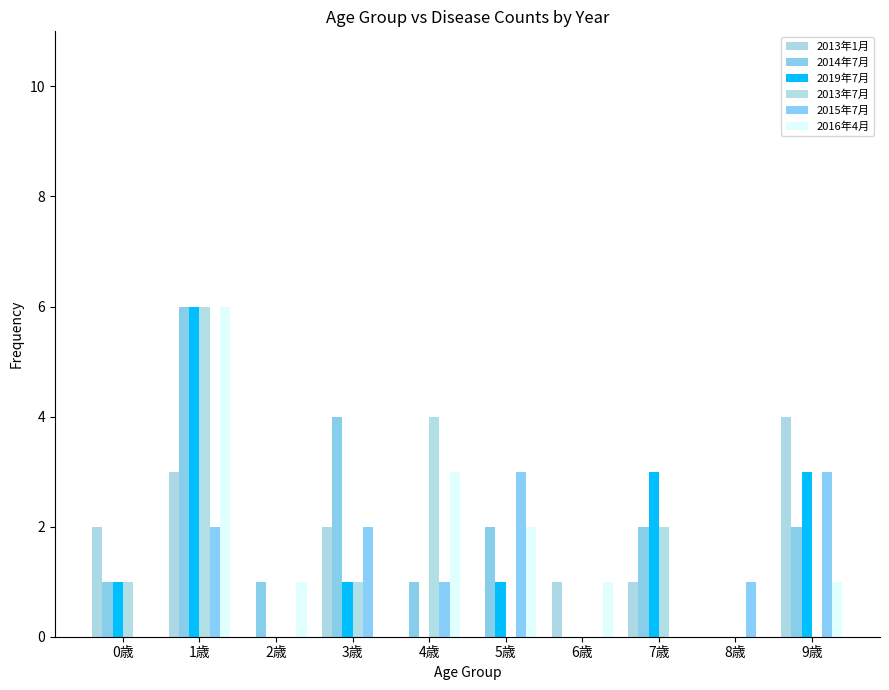

Which series has the largest total across all categories?

2014年7月